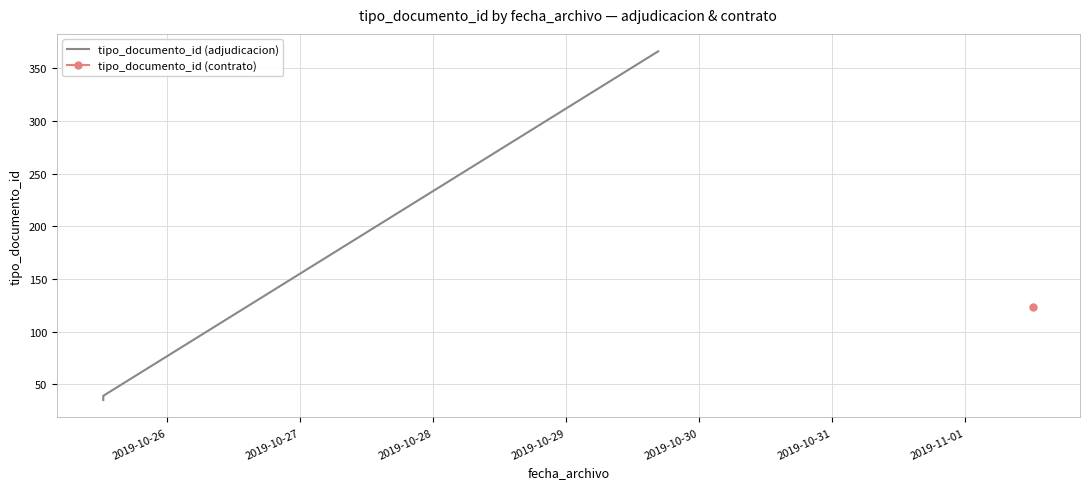

What is the difference between the maximum and second lowest values?

330